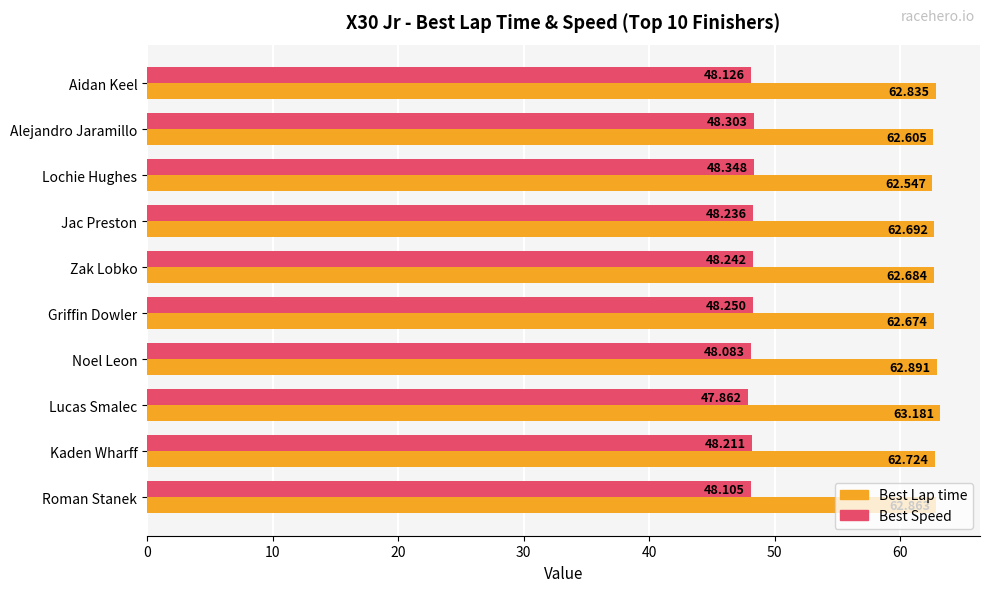

What is the minimum value for Best Speed?

47.9